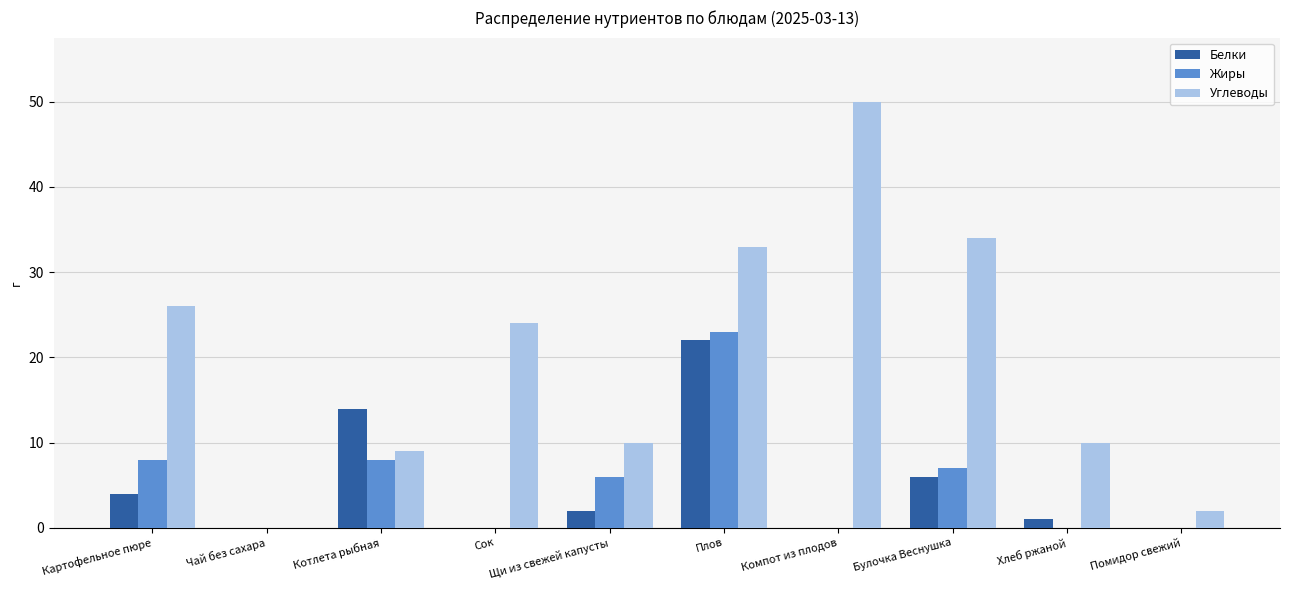

Between Сок and Щи из свежей капусты, which series saw the biggest shift?

Углеводы